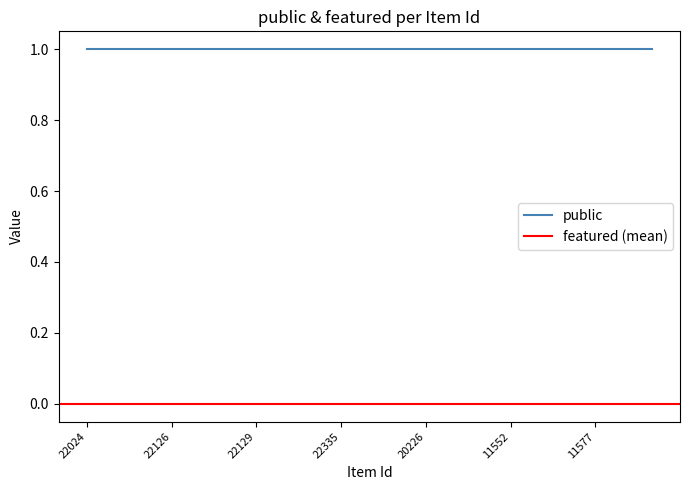

True or false: public and featured intersect in this chart.

False